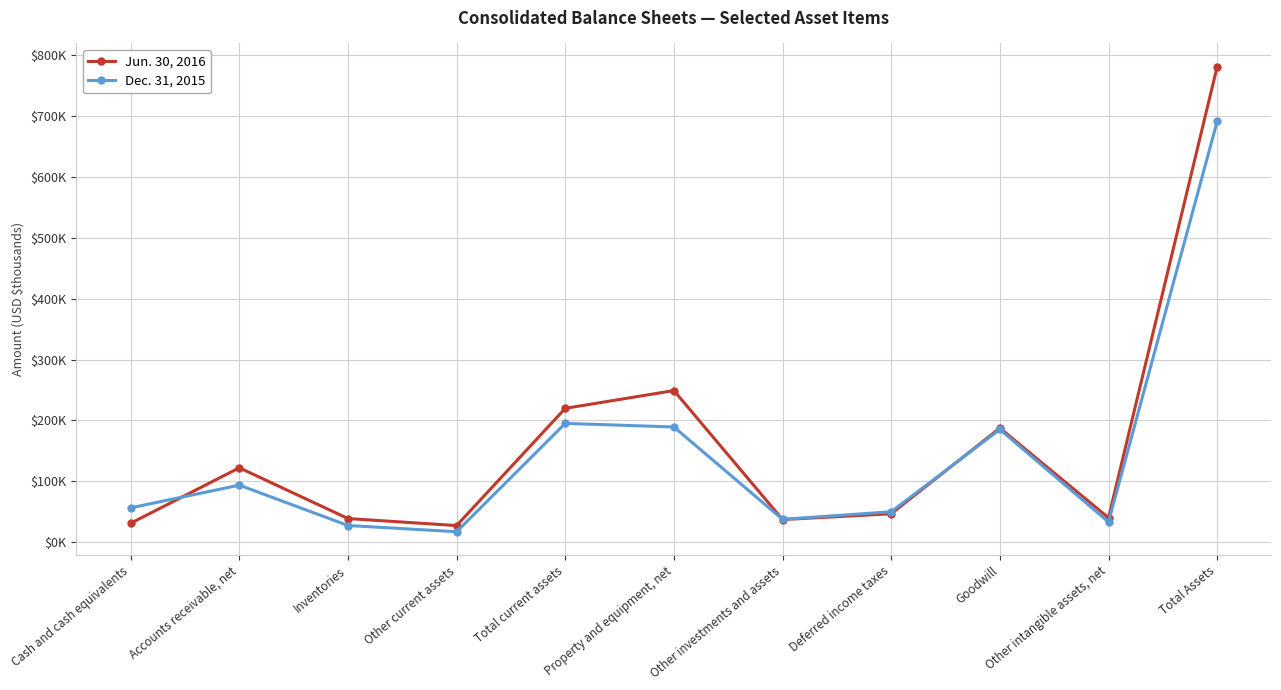

Rank the categories by Dec. 31, 2015 value from highest to lowest.

Total Assets, Total current assets, Property and equipment, net, Goodwill, Accounts receivable, net, Cash and cash equivalents, Deferred income taxes, Other investments and assets, Other intangible assets, net, Inventories, Other current assets